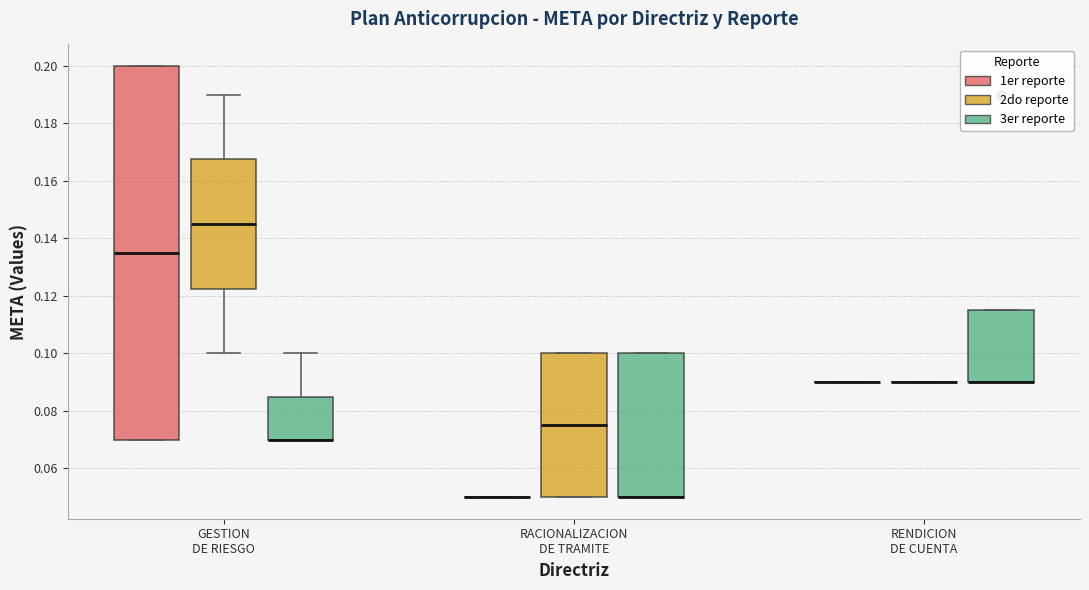

Which box is the tallest, from its lower edge to its upper edge?

GESTION DE RIESGO (1er reporte)